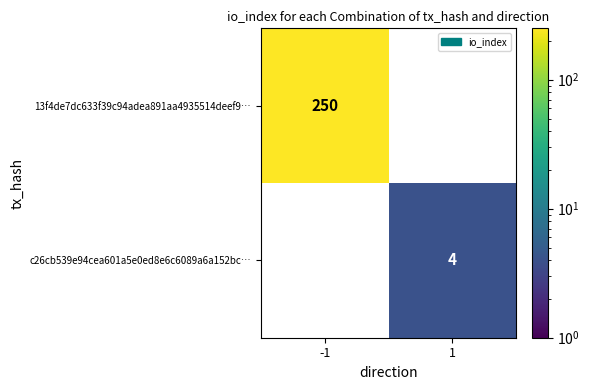

Is it true that c26cb539e94cea601a5e0ed8e6c6089a6a152bc… equals 3 at 1?

False